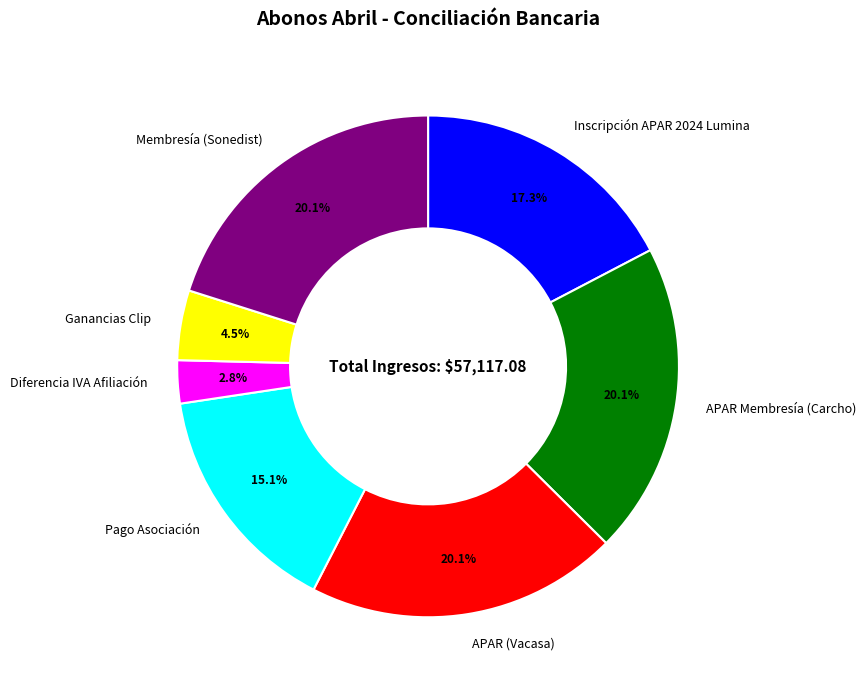

Between Ganancias Clip and APAR Membresía (Carcho), which is larger?

APAR Membresía (Carcho)